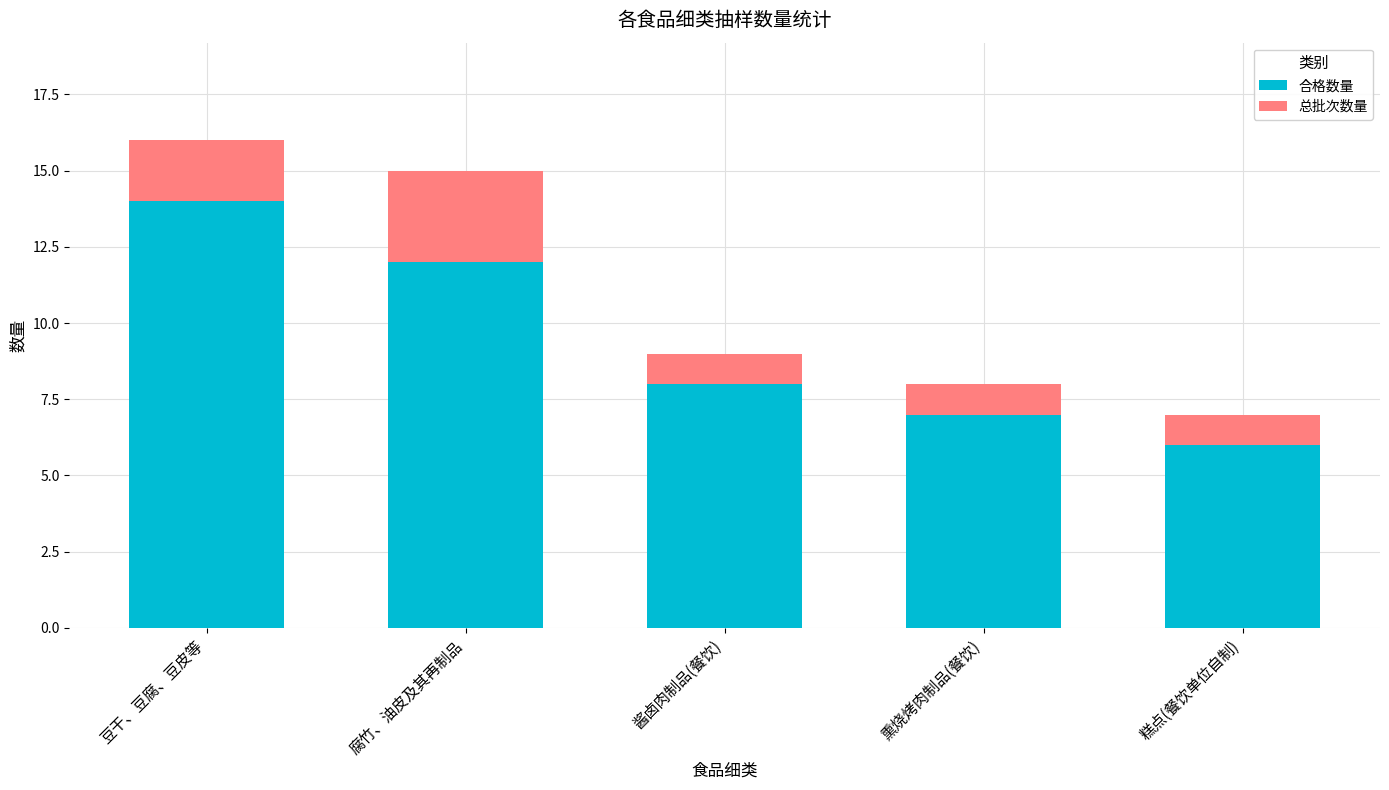

True or false: 合格数量 has a value of 6 at 糕点(餐饮单位自制).

True